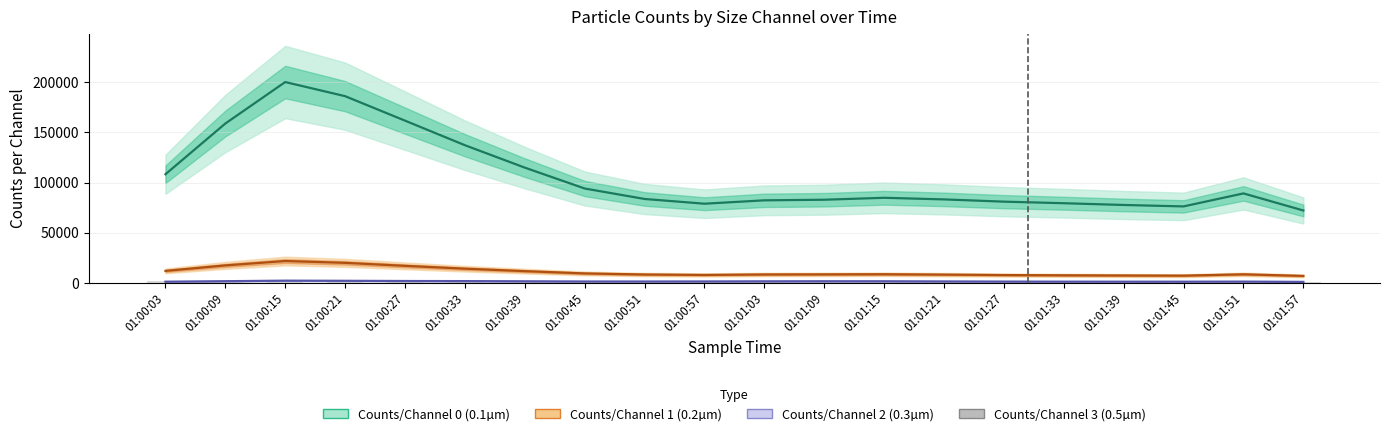

How many bars are there in each group?

4